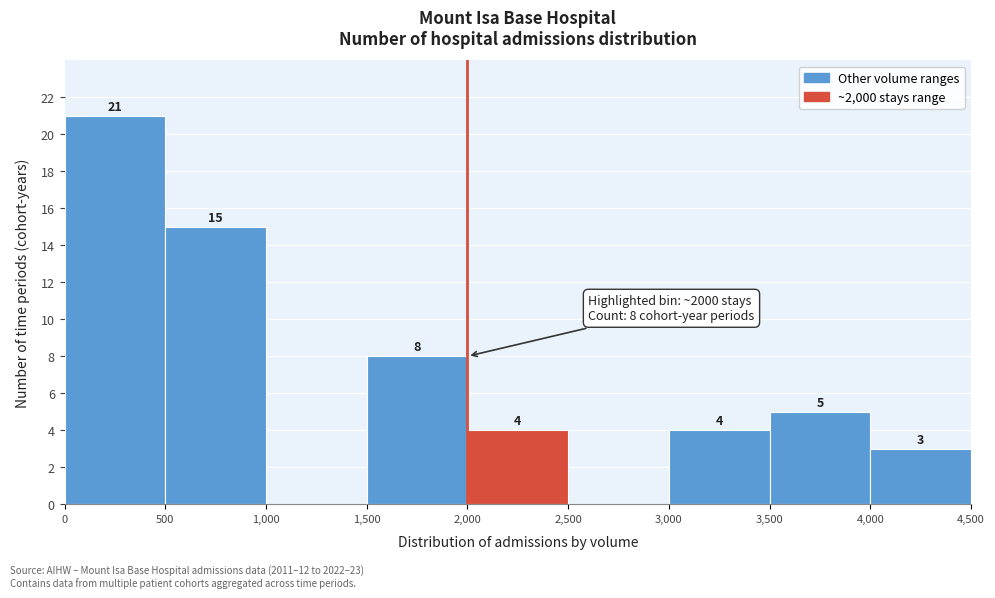

Over which range of the x-axis is the bar tallest?

0 to 500